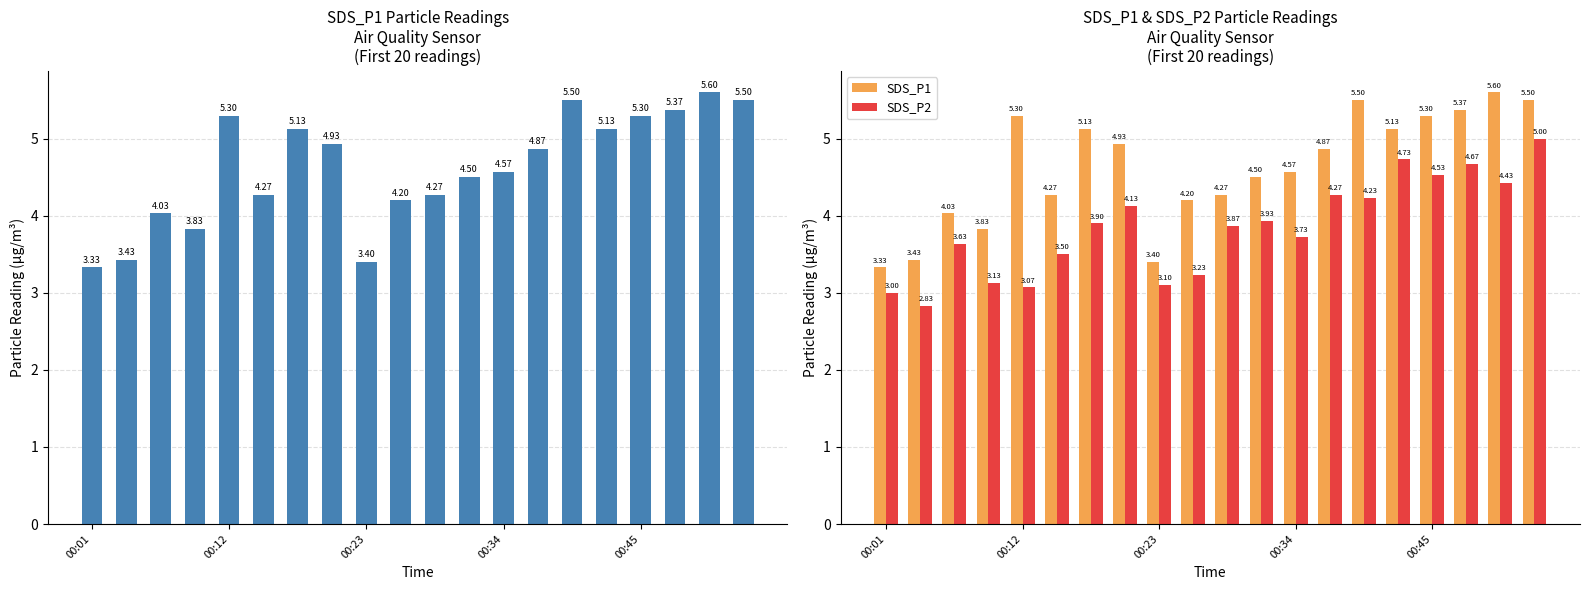

Rank the series by their maximum value, from lowest to highest.

SDS_P2, SDS_P1